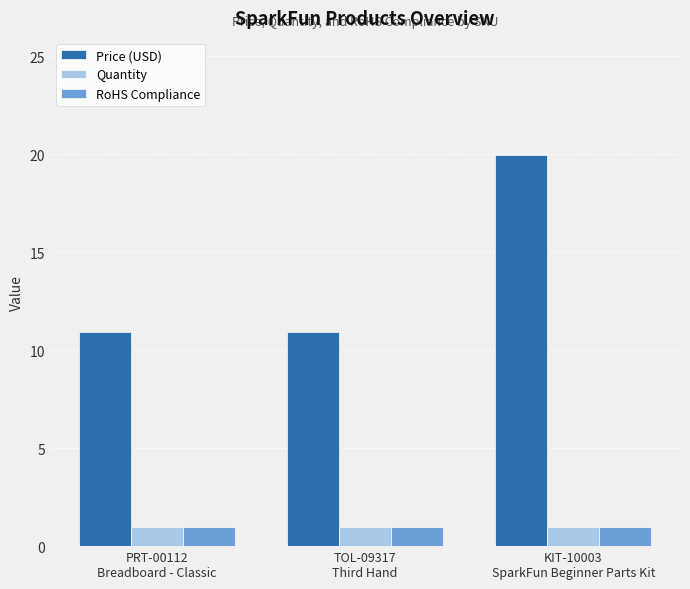

At how many categories does at least one series exceed 5?

3